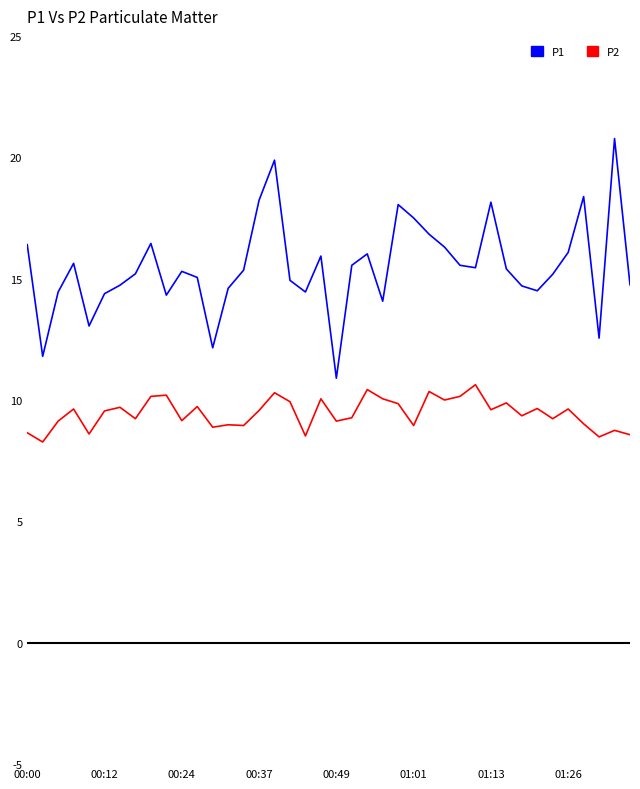

Rank the series by their average value, from highest to lowest.

P1, P2